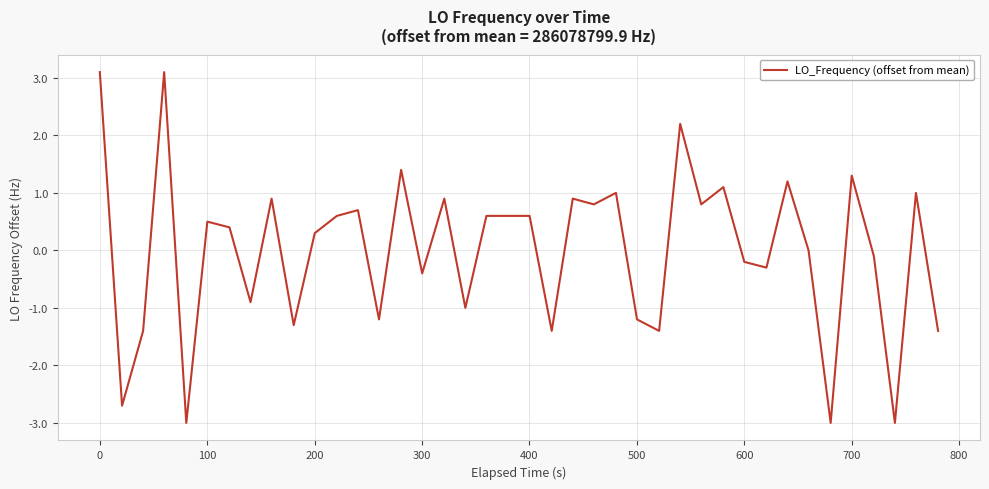

What is the smallest value displayed?

-3.0